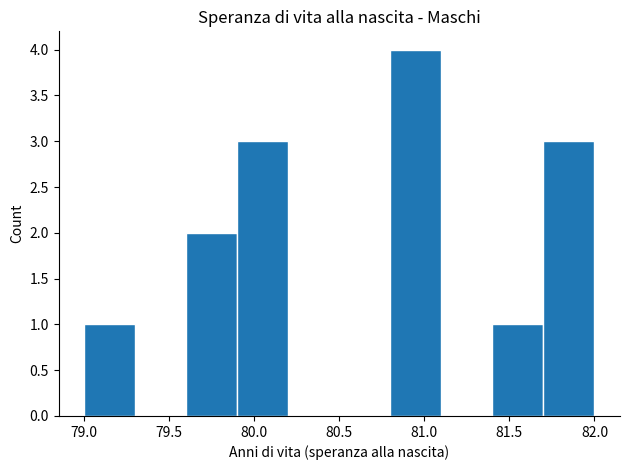

Reading left to right, transcribe this chart: for each bar, give the range it covers on the x-axis and its height. The values are not printed on the chart, so give them approximately, as read against the axis.

79.0 to 79.3: 1
79.3 to 79.6: 0
79.6 to 79.9: 2
79.9 to 80.2: 3
80.2 to 80.5: 0
80.5 to 80.8: 0
80.8 to 81.1: 4
81.1 to 81.4: 0
81.4 to 81.7: 1
81.7 to 82.0: 3